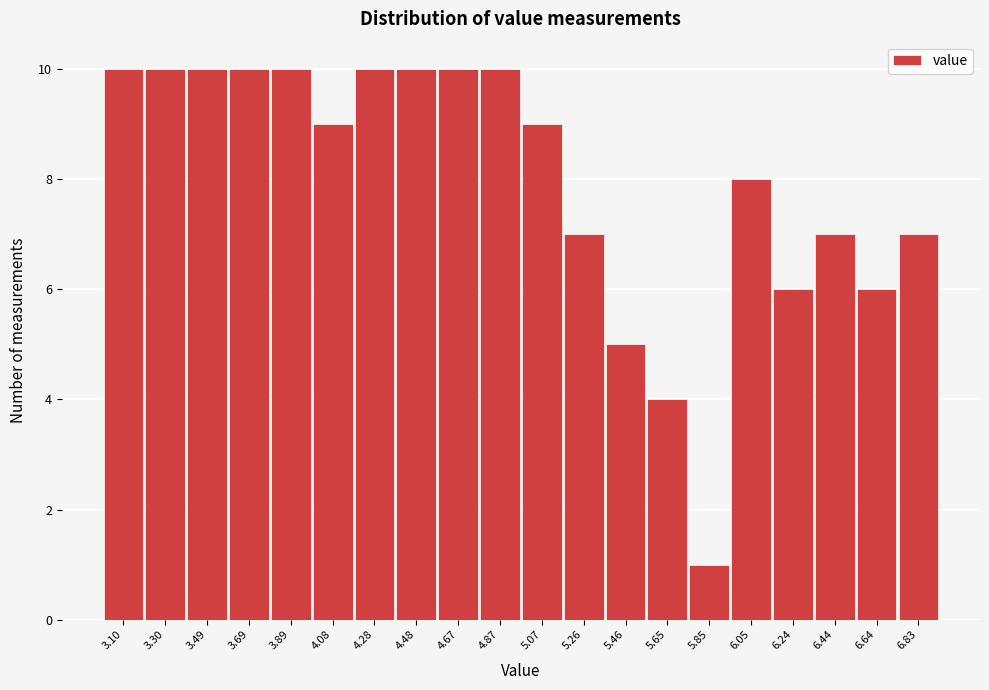

Reading right to left, list all the values displayed in this chart.

6.83=7	6.64=6	6.44=7	6.24=6	6.05=8	5.85=1	5.65=4	5.46=5	5.26=7	5.07=9	4.87=10	4.67=10	4.48=10	4.28=10	4.08=9	3.89=10	3.69=10	3.49=10	3.30=10	3.10=10